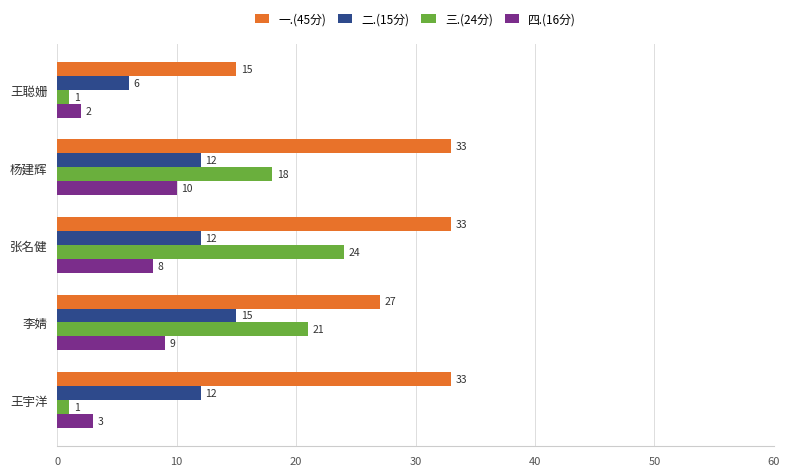

What is the sum of all 二.(15分) values?

57